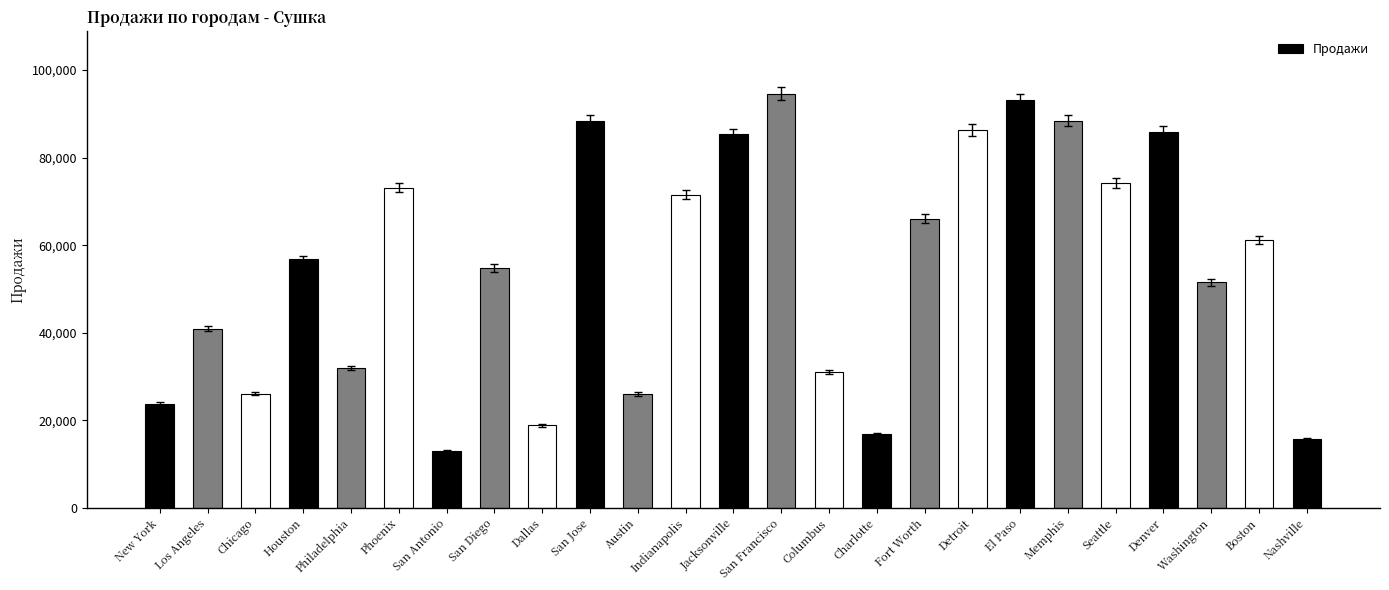

What is the greatest value displayed?

94638